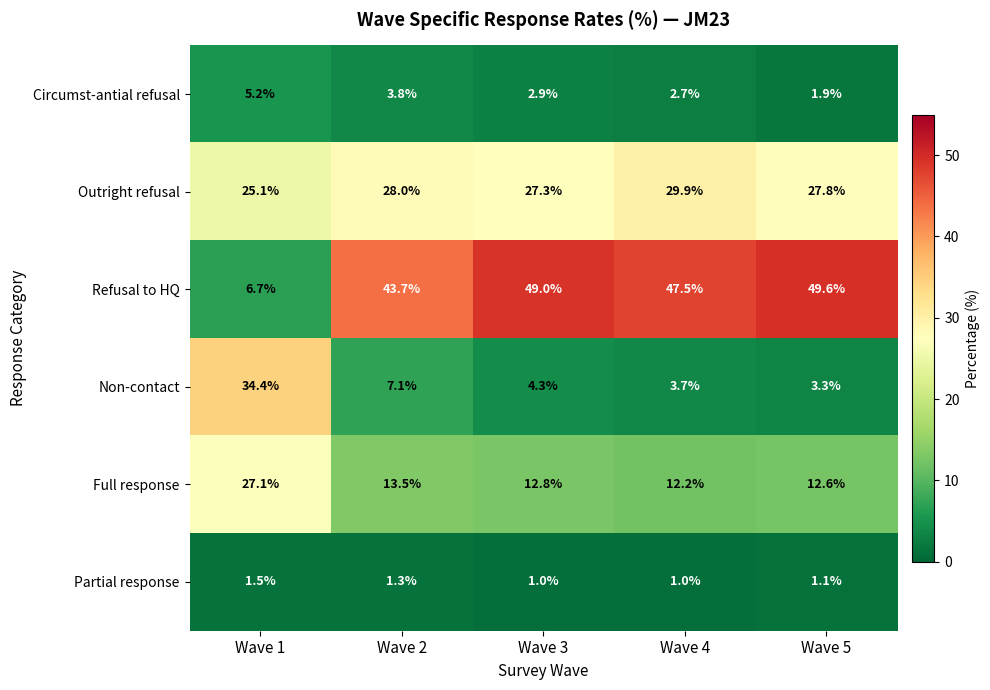

True or false: Non-contact has a value of 7.1 at Wave 2.

True